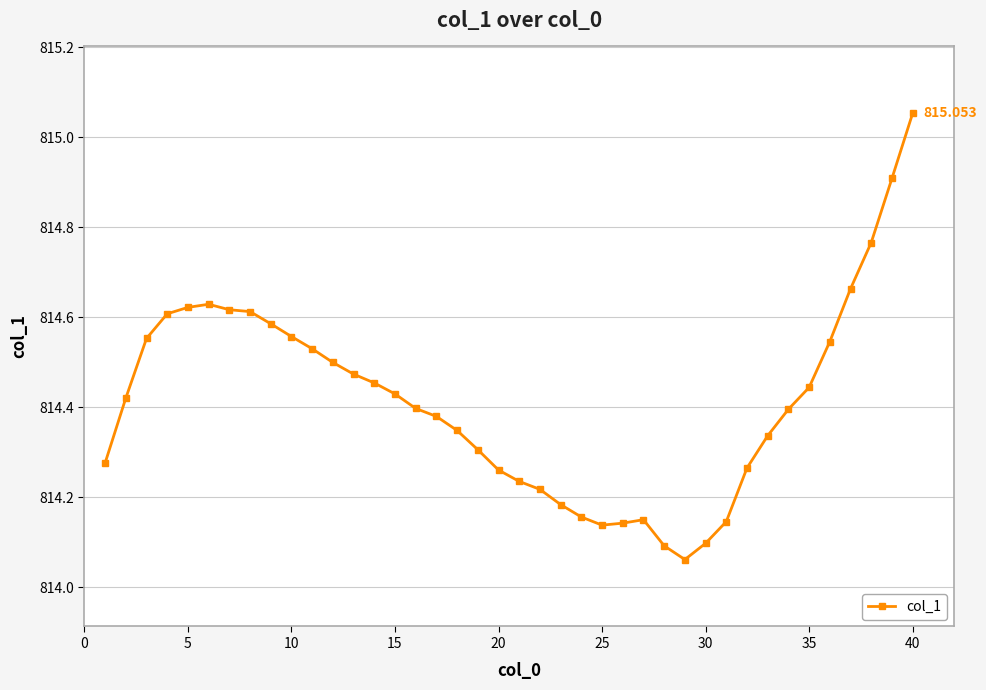

How many data points does each series have?

40